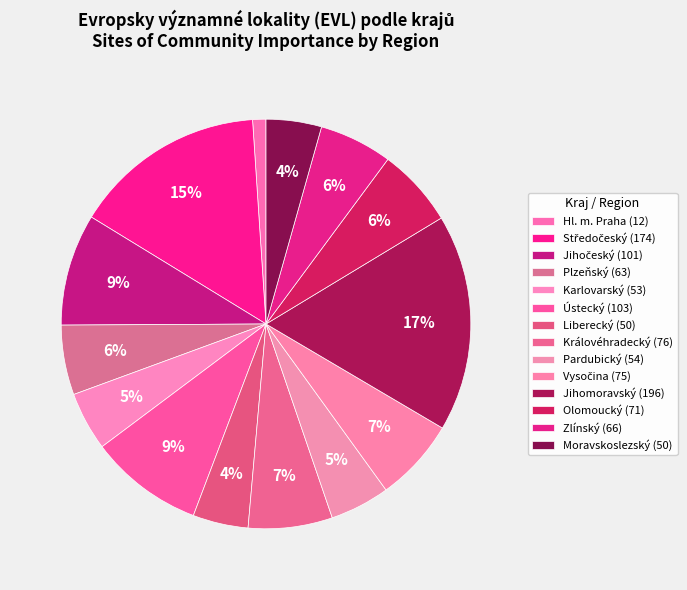

True or false: Hl. m. Praha accounts for 15% of the total.

False